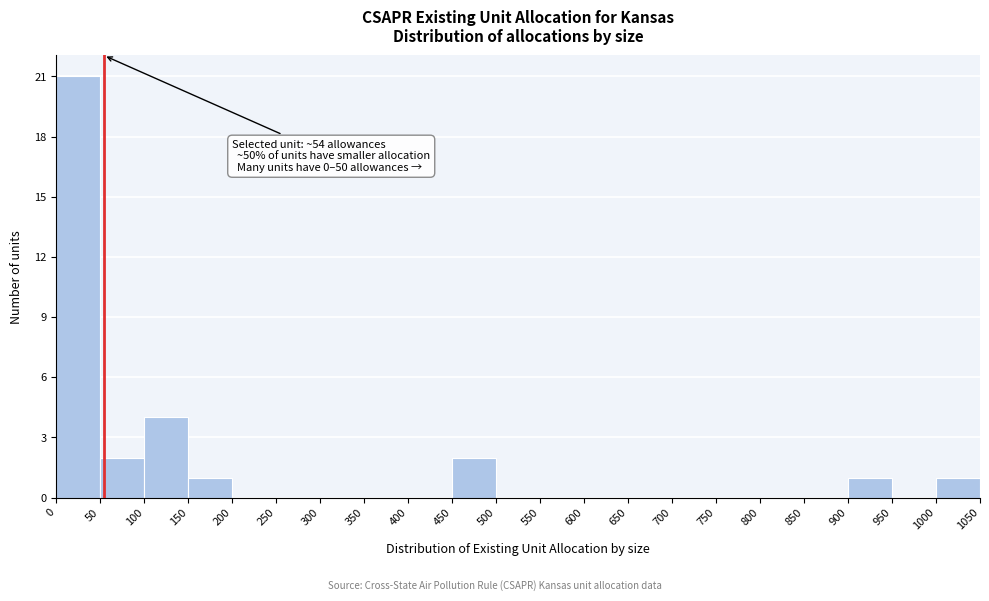

Which range on the x-axis has the tallest bar?

0 to 50